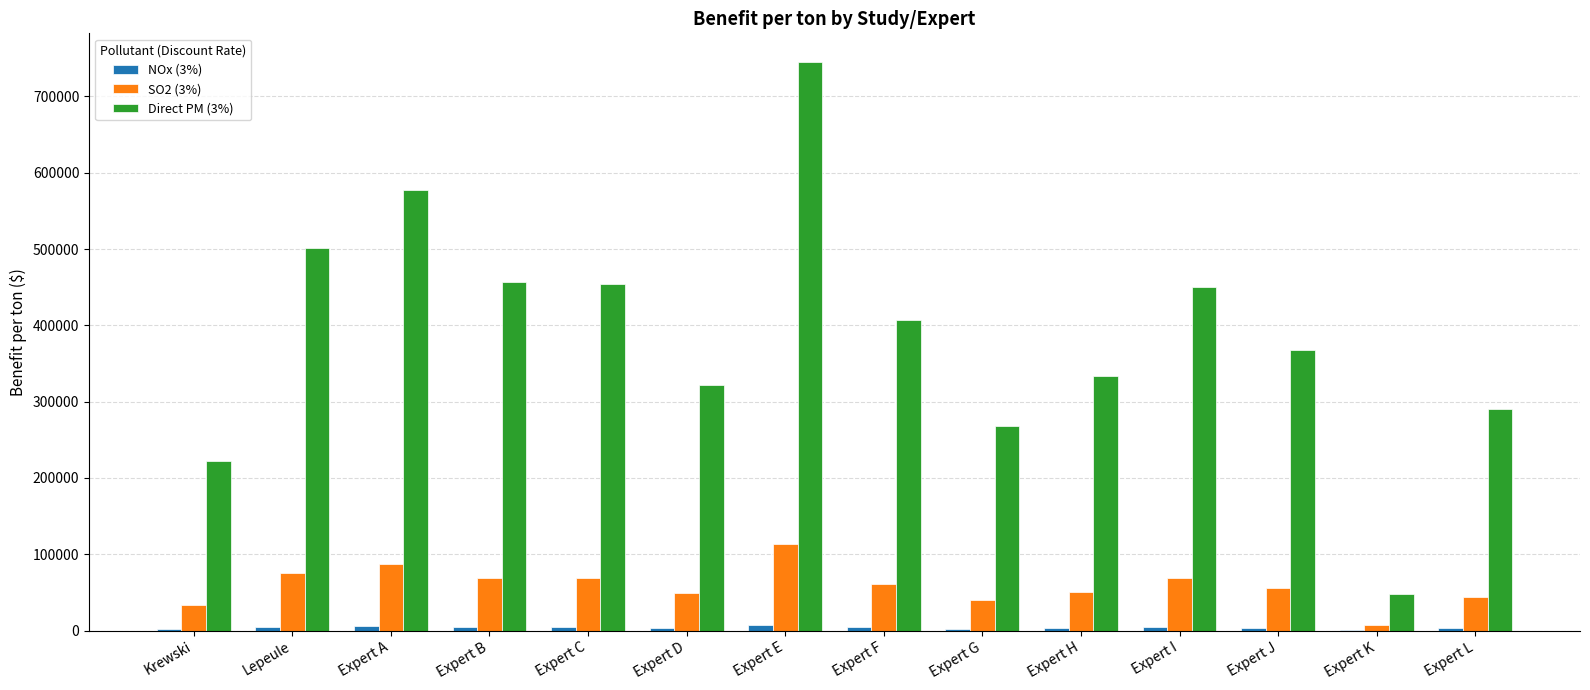

What is the spread (max minus min) of values at Krewski?

220362